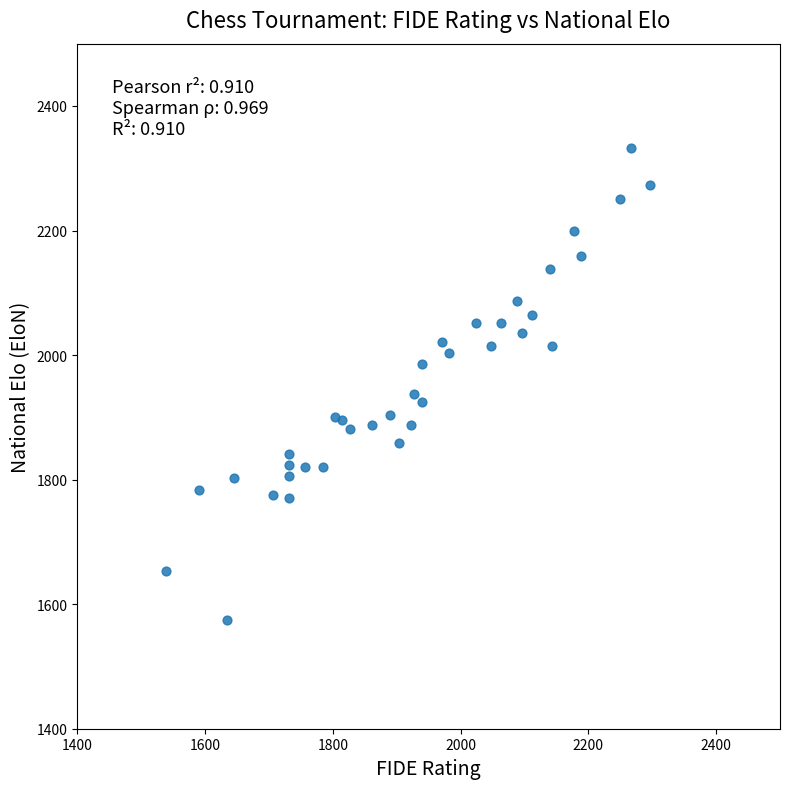

What Y value in the scatter plot is closest to 1953?

1937